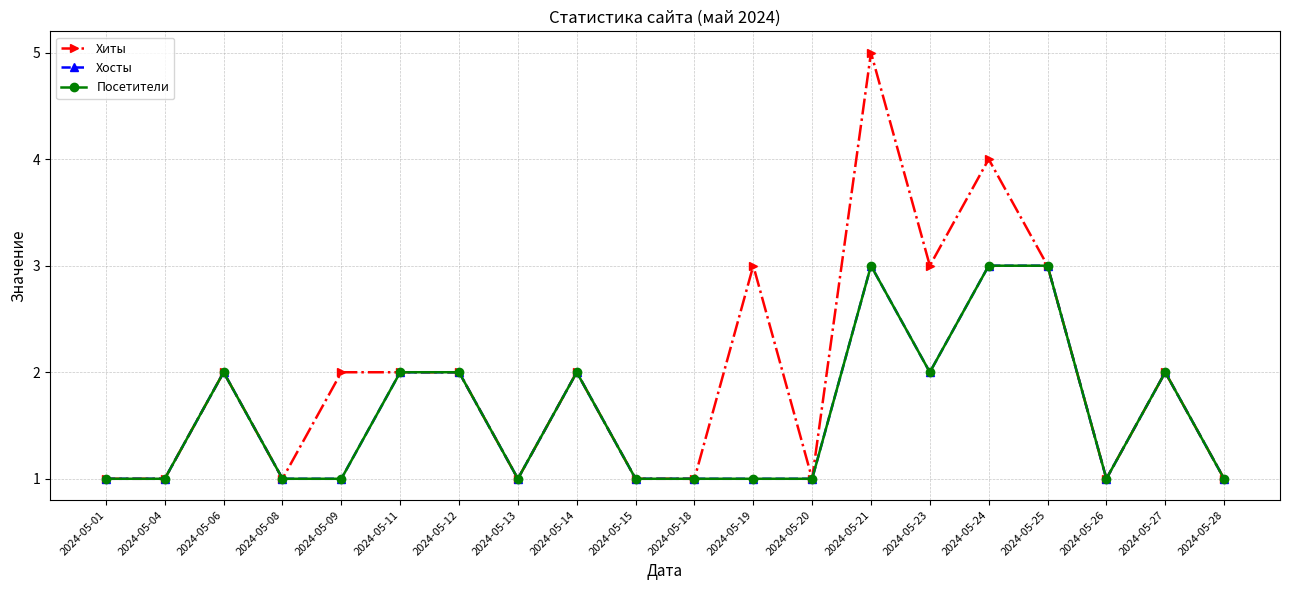

The value of Хиты at 2024-05-18 is 0. True or false?

False